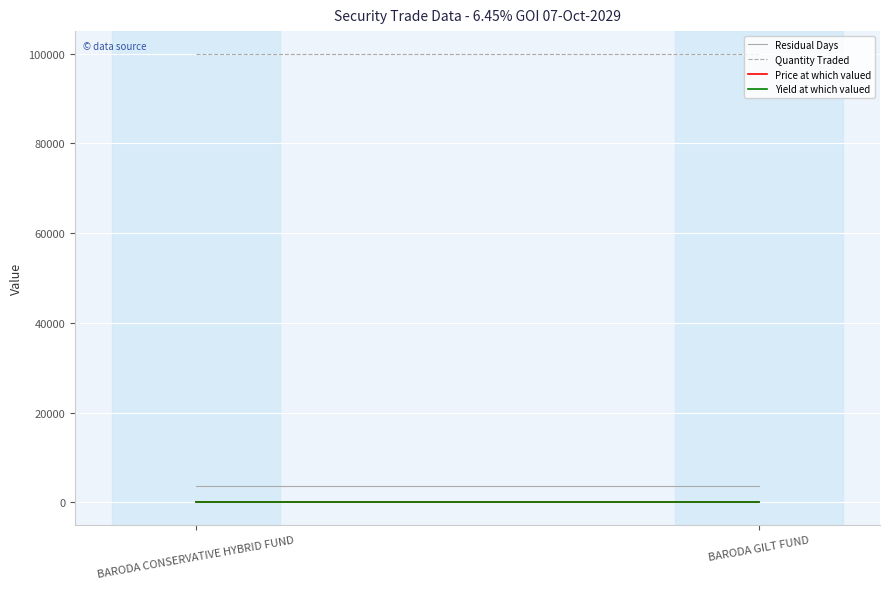

What position from the left is BARODA GILT FUND?

2